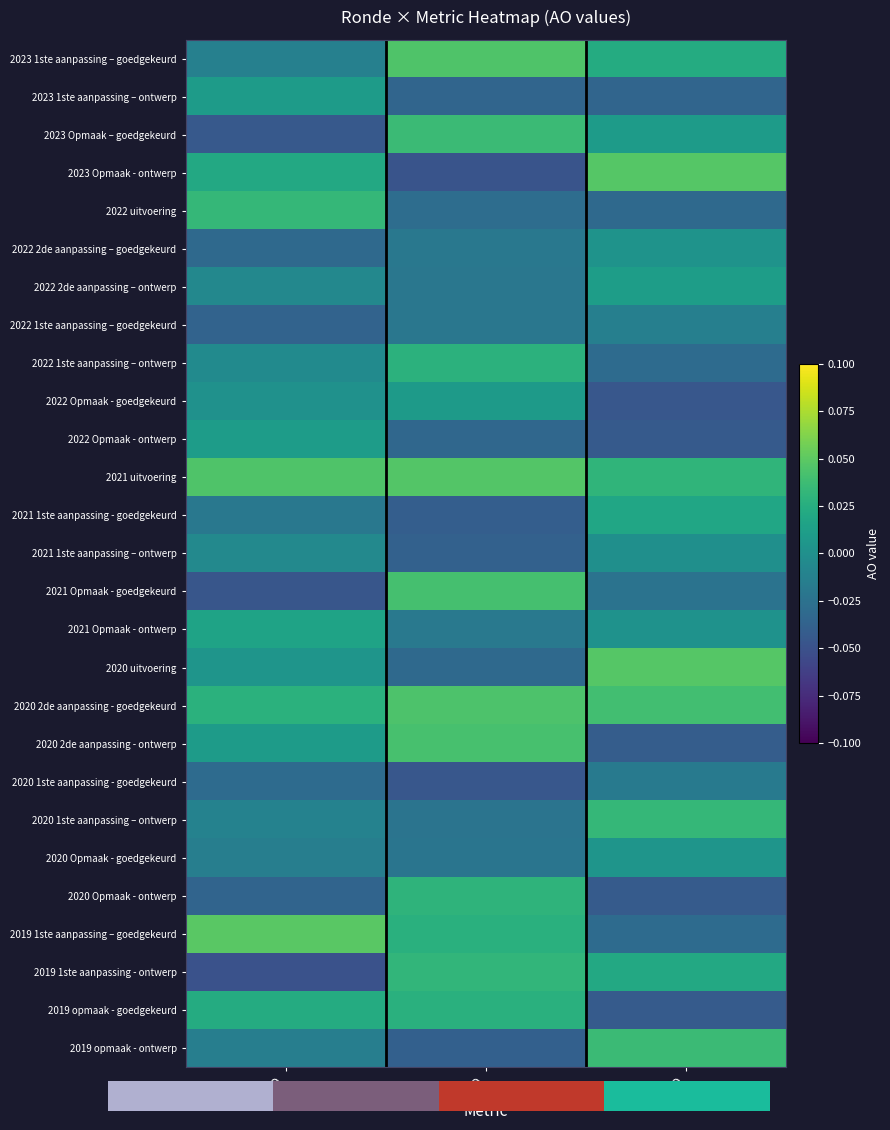

What is the total value across all series at LO?

-0.1